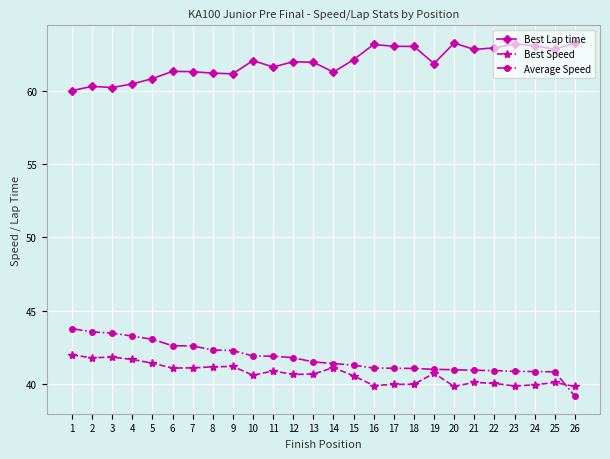

At 8, list the series in order from smallest to largest.

Best Speed, Average Speed, Best Lap time